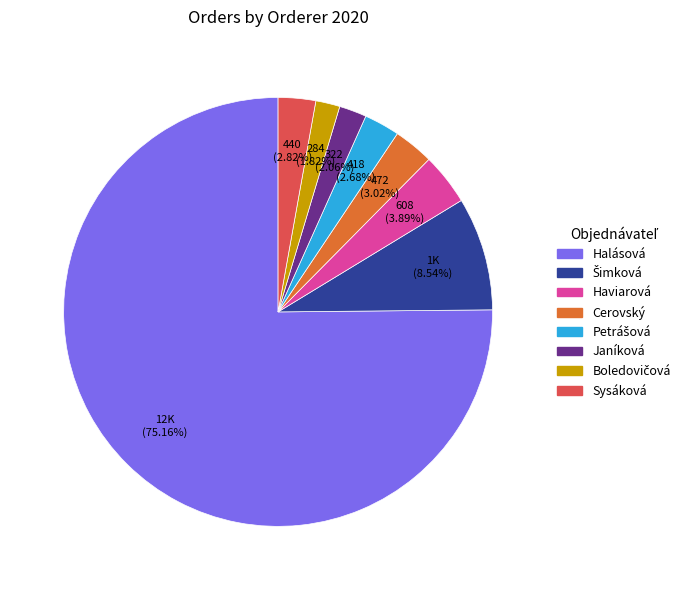

Is there any slice that represents more than half of the pie?

Yes